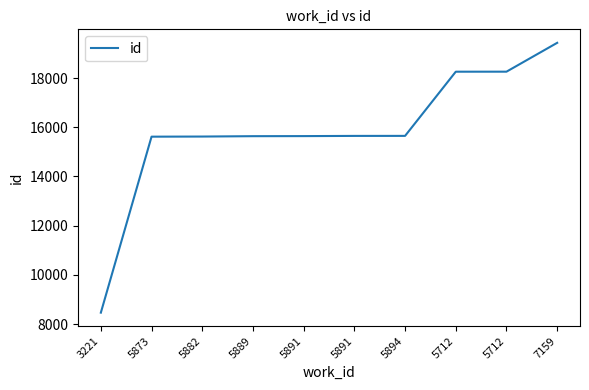

What is the label of the 1st point from the right?

7159